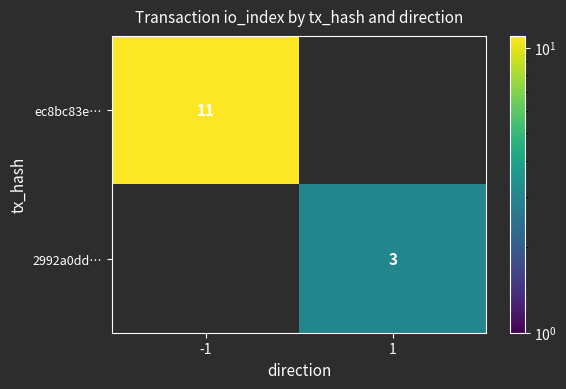

Is the value of ec8bc83e… at -1 greater than the value of 2992a0dd… at 1?

Yes